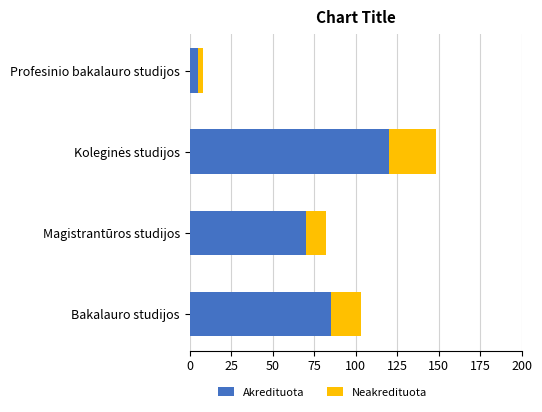

What value does the Akredituota series have at Magistrantūros studijos?

70